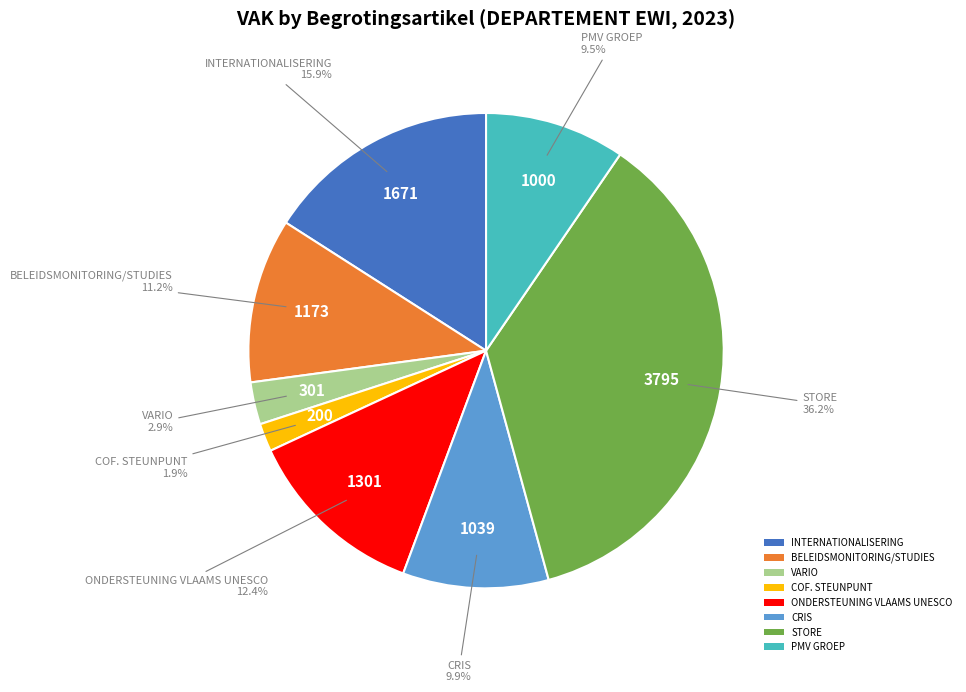

Is there a majority slice in this chart?

No